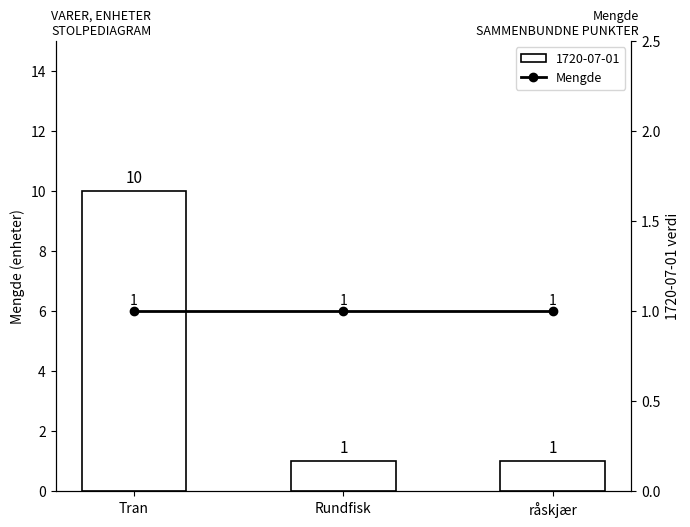

What is the value of the 1st bar from the left?

10